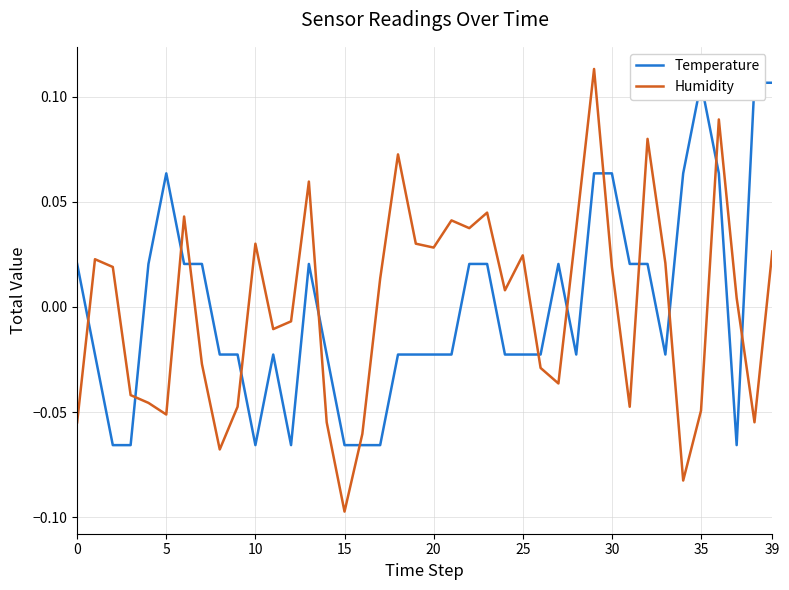

Reading left to right, transcribe all the data shown in this chart.

Temperature: 0.0	-0.0	-0.1	-0.1	0.0	0.1	0.0	0.0	-0.0	-0.0	-0.1	-0.0	-0.1	0.0	-0.0	-0.1	-0.1	-0.1	-0.0	-0.0	-0.0	-0.0	0.0	0.0	-0.0	-0.0	-0.0	0.0	-0.0	0.1	0.1	0.0	0.0	-0.0	0.1	0.1	0.1	-0.1	0.1	0.1
Humidity: -0.1	0.0	0.0	-0.0	-0.0	-0.1	0.0	-0.0	-0.1	-0.0	0.0	-0.0	-0.0	0.1	-0.1	-0.1	-0.1	0.0	0.1	0.0	0.0	0.0	0.0	0.0	0.0	0.0	-0.0	-0.0	0.0	0.1	0.0	-0.0	0.1	0.0	-0.1	-0.0	0.1	0.0	-0.1	0.0